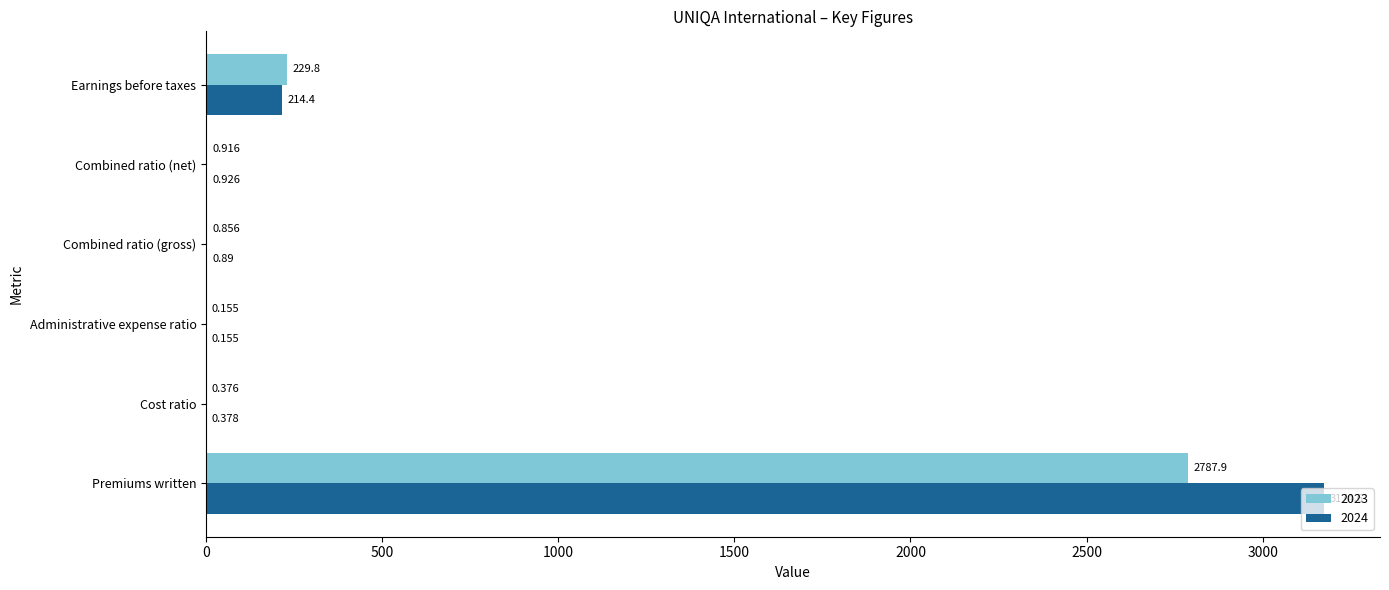

Where is 2024 nearest to the value 1587?

Earnings before taxes